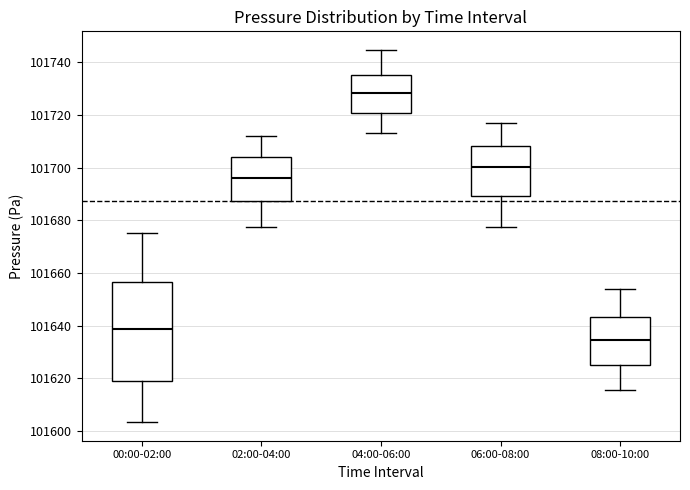

Where is the upper edge of the box for 02:00-04:00 on the y-axis? The values are not printed on the chart, so give them approximately, as read against the axis.

101704